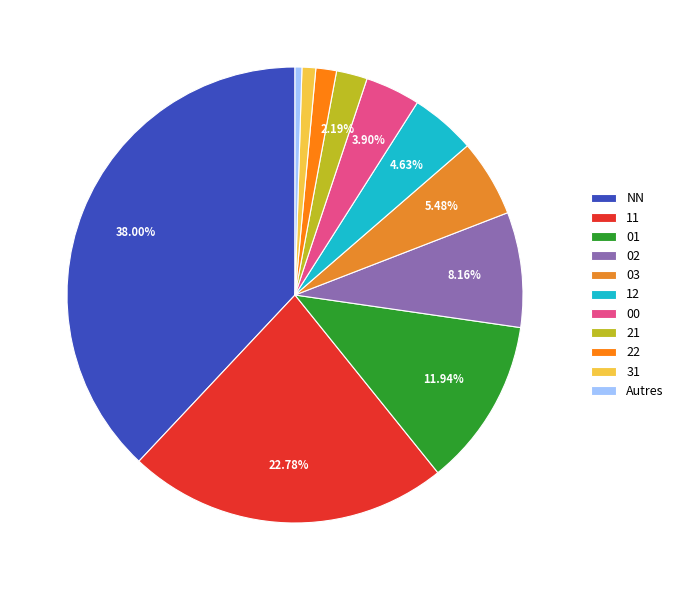

Is there any slice that represents more than half of the pie?

No